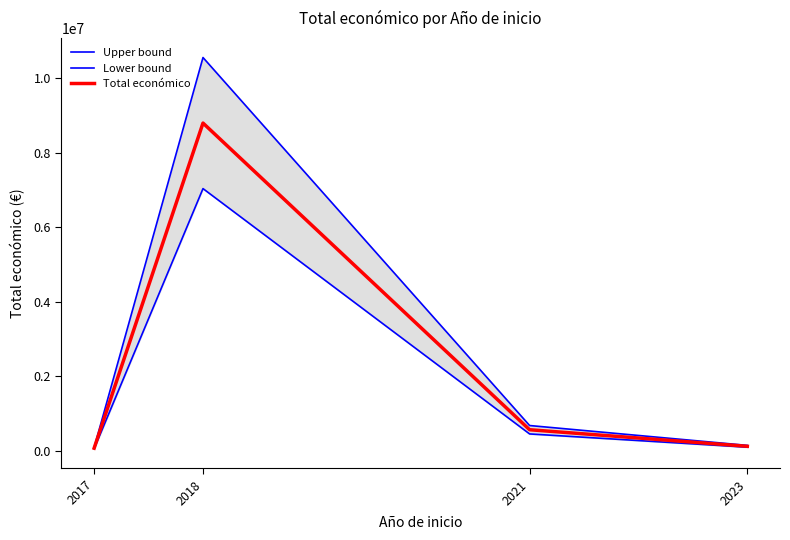

Which series has the largest total across all categories?

Upper bound